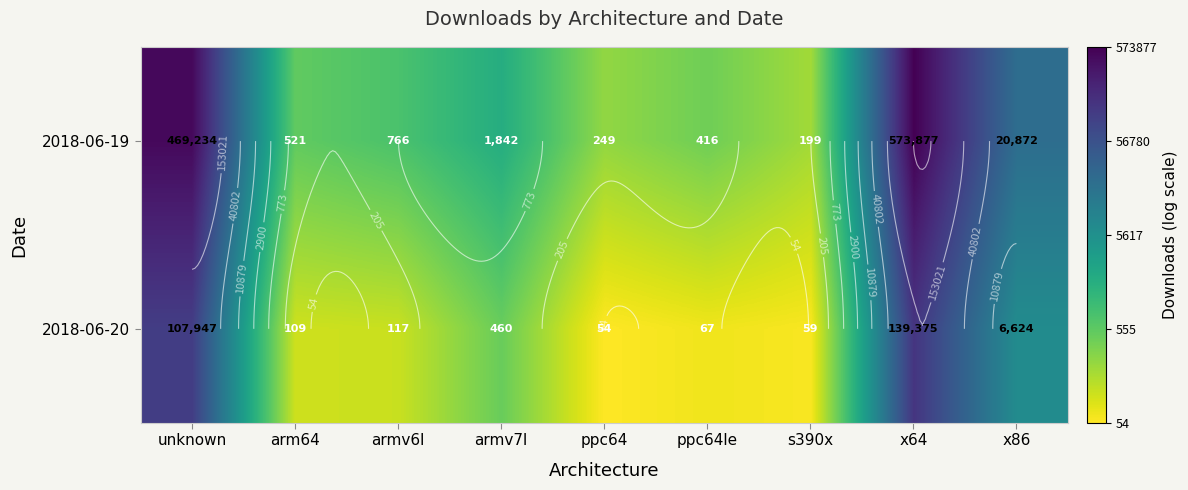

At which label does 2018-06-19 reach its peak?

x64